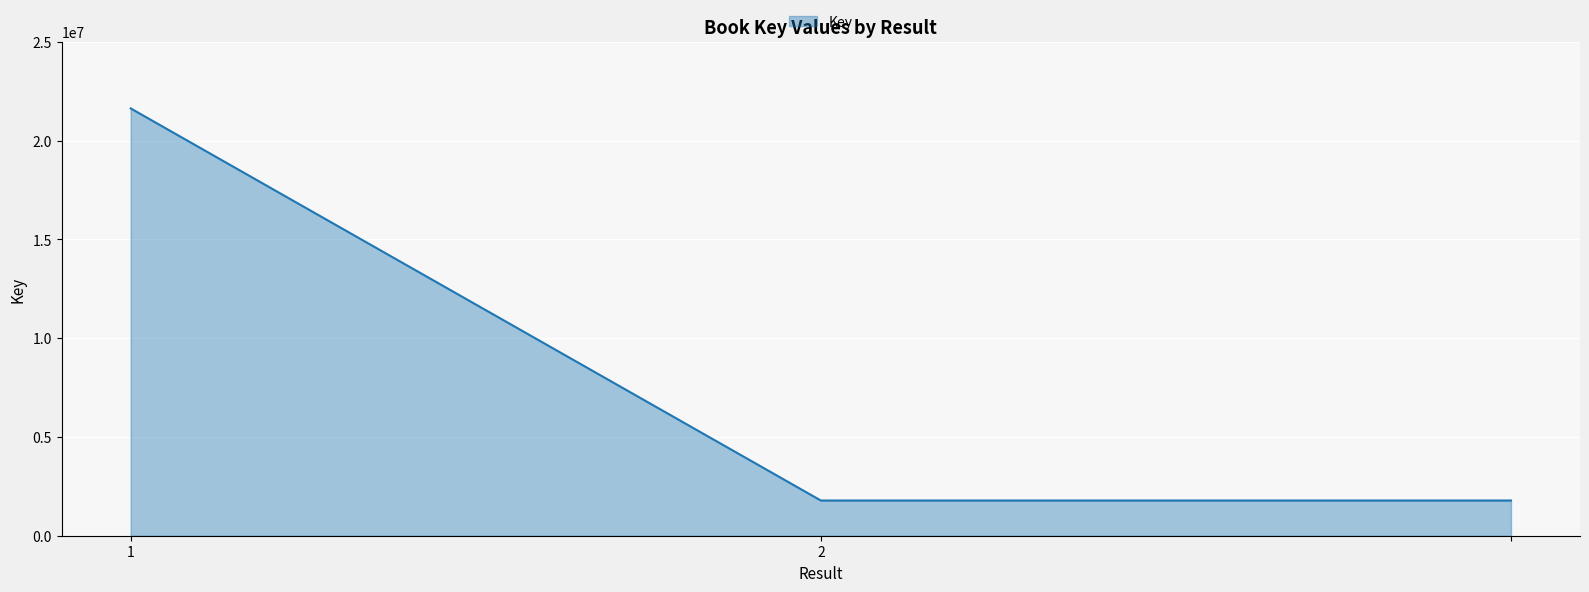

What is the average value?

8401666